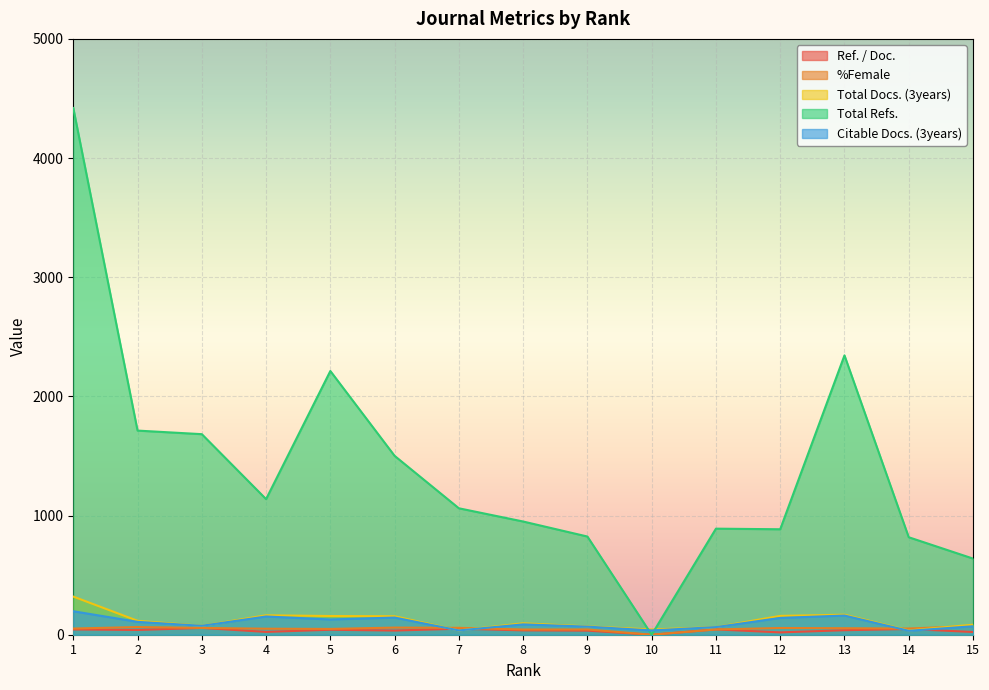

Reading left to right, what are all the values shown in this chart?

Ref. / Doc.: 44.2	39.8	56.9	23.7	41.8	34.9	50.5	36.5	34.3	0.0	44.5	19.7	37.8	48.1	22.8
%Female: 51.9	64.4	56.9	50.5	48.7	59.9	57.8	43.8	43.9	0.0	44.3	56.5	54.5	51.9	73.2
Total Docs. (3years): 320.0	117.0	75.0	163.0	157.0	155.0	36.0	96.0	70.0	44.0	64.0	158.0	168.0	36.0	84.0
Total Refs.: 4420.0	1713.0	1683.0	1138.0	2213.0	1501.0	1061.0	950.0	824.0	0.0	890.0	885.0	2344.0	818.0	639.0
Citable Docs. (3years): 197.0	108.0	75.0	153.0	128.0	144.0	36.0	87.0	68.0	36.0	64.0	141.0	161.0	33.0	71.0